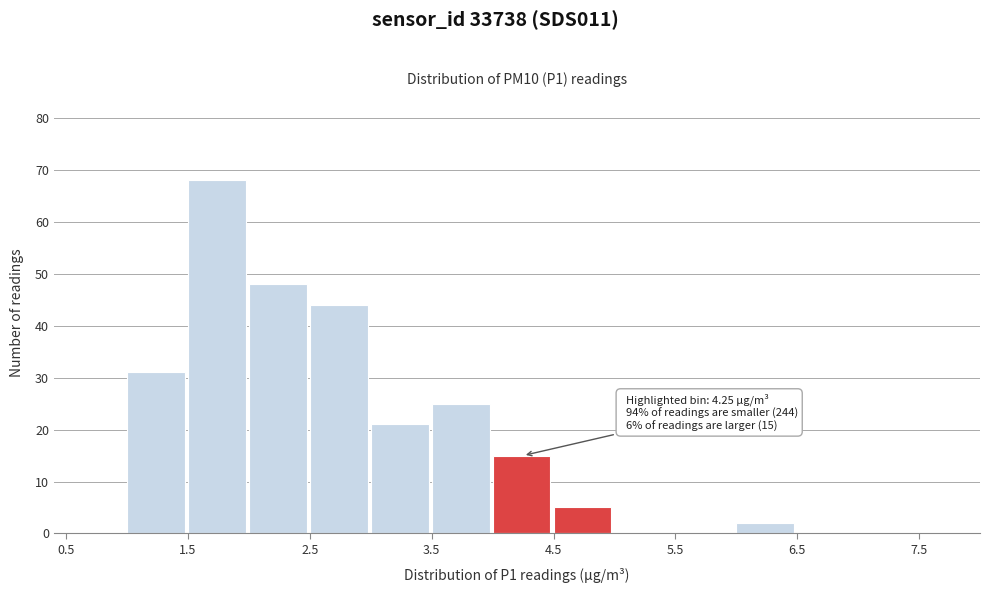

Which range on the x-axis has the tallest bar?

1.5 to 2.0